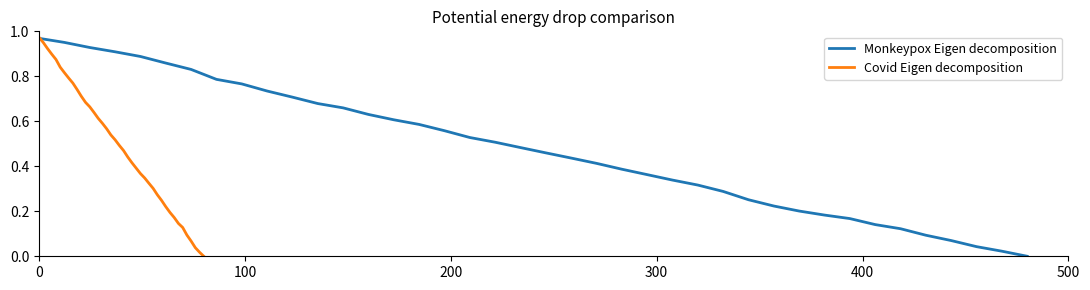

What are all the series names shown in the legend?

Monkeypox Eigen decomposition, Covid Eigen decomposition